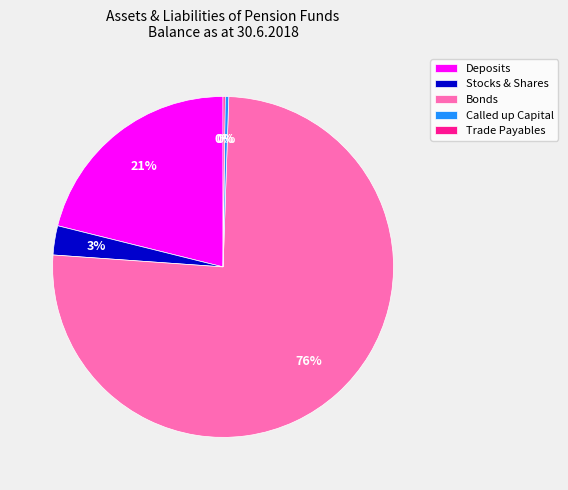

To the nearest percent, what portion does Deposits represent?

21%